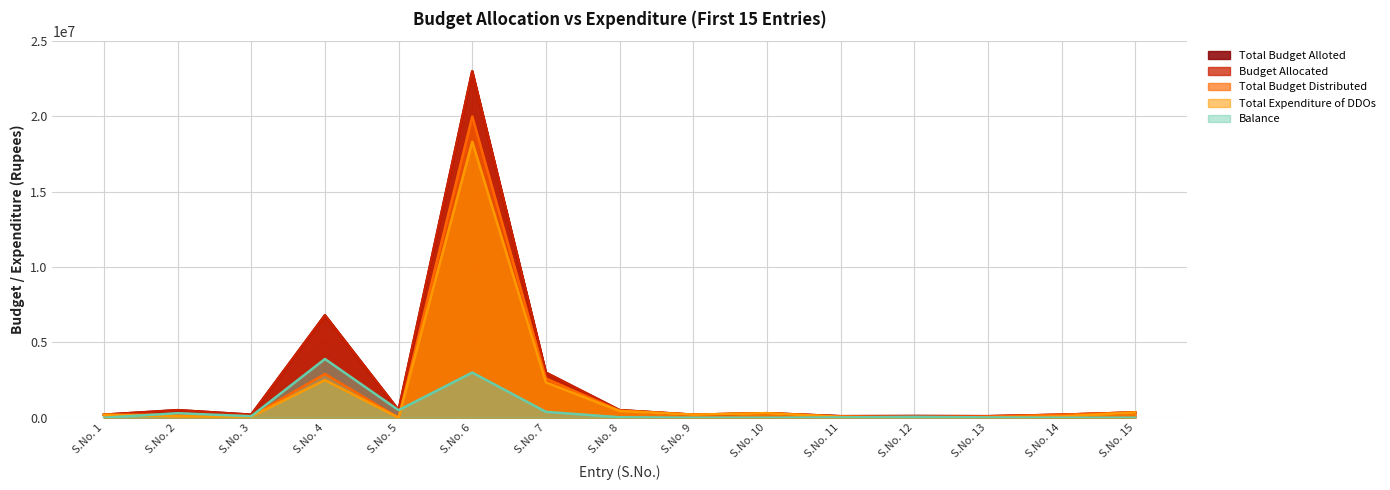

Read the Budget Allocated value at S.No. 13, to the nearest 10.

100000